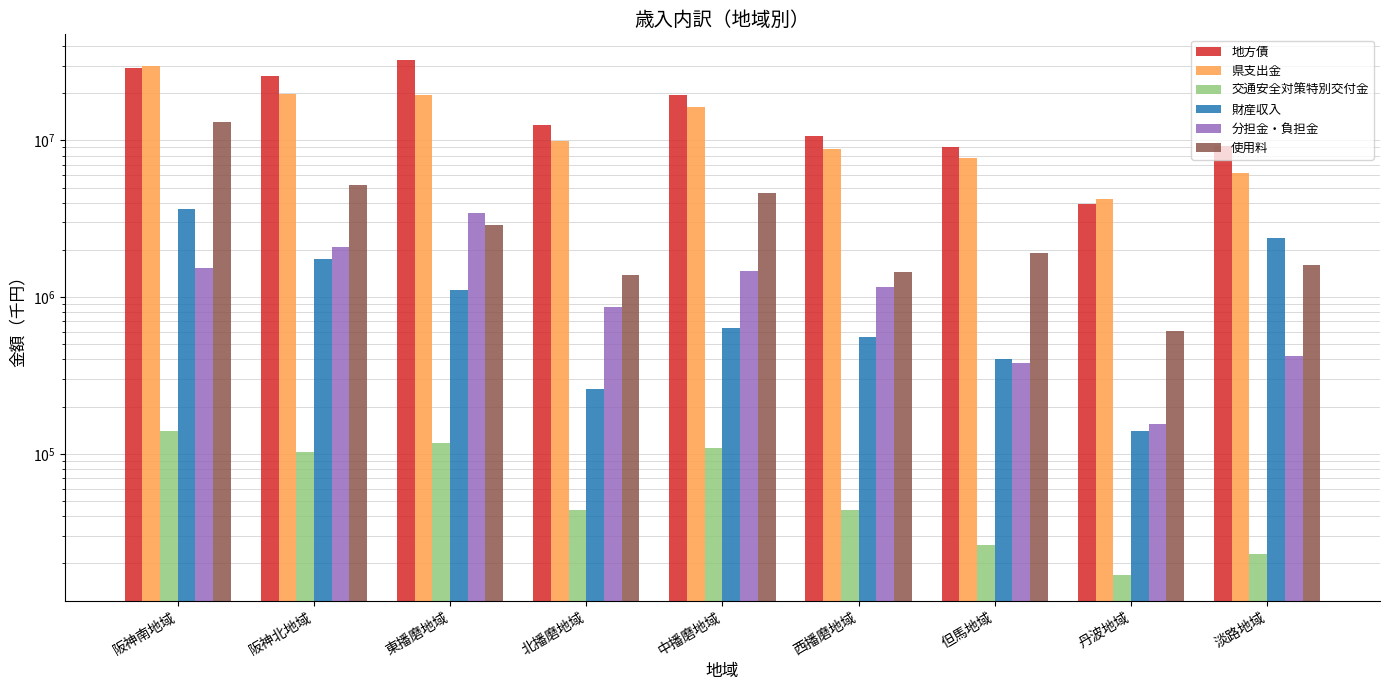

At which label is 使用料 closest to 6881254?

阪神北地域